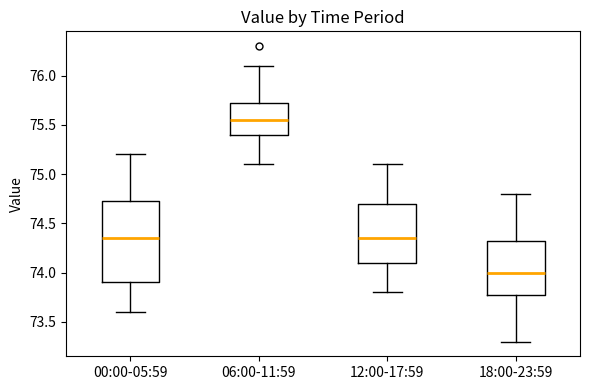

Reading left to right, transcribe this box plot: for each box, give where its median line is, the range the box spans, and where its two whiskers end, as read against the y-axis. The values are not printed on the chart, so give them approximately, as read against the axis.

00:00-05:59: median 74.35, box 73.90 to 74.75, whiskers 73.60 to 75.20
06:00-11:59: median 75.55, box 75.40 to 75.75, whiskers 75.10 to 76.10
12:00-17:59: median 74.35, box 74.10 to 74.70, whiskers 73.80 to 75.10
18:00-23:59: median 74.00, box 73.80 to 74.35, whiskers 73.30 to 74.80